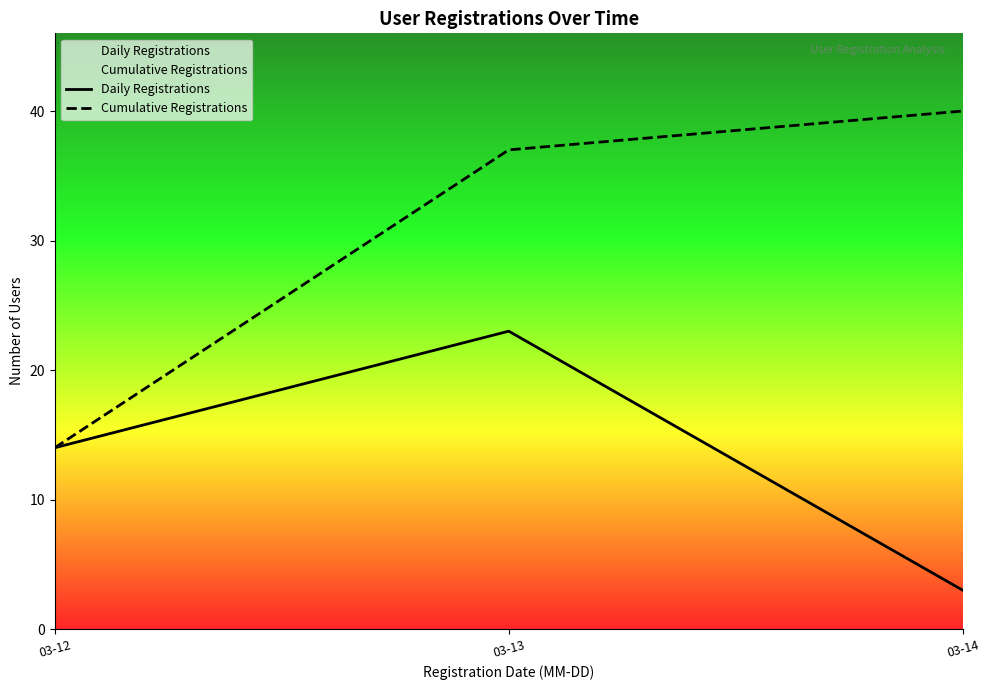

At which label is Daily Registrations closest to 13?

03-12